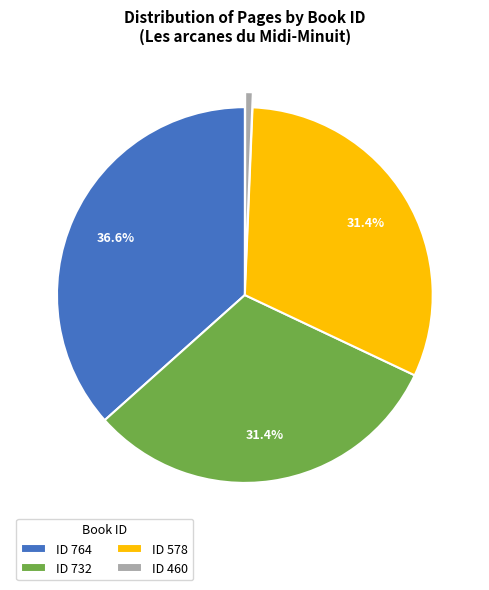

How many segments does this pie chart have?

4